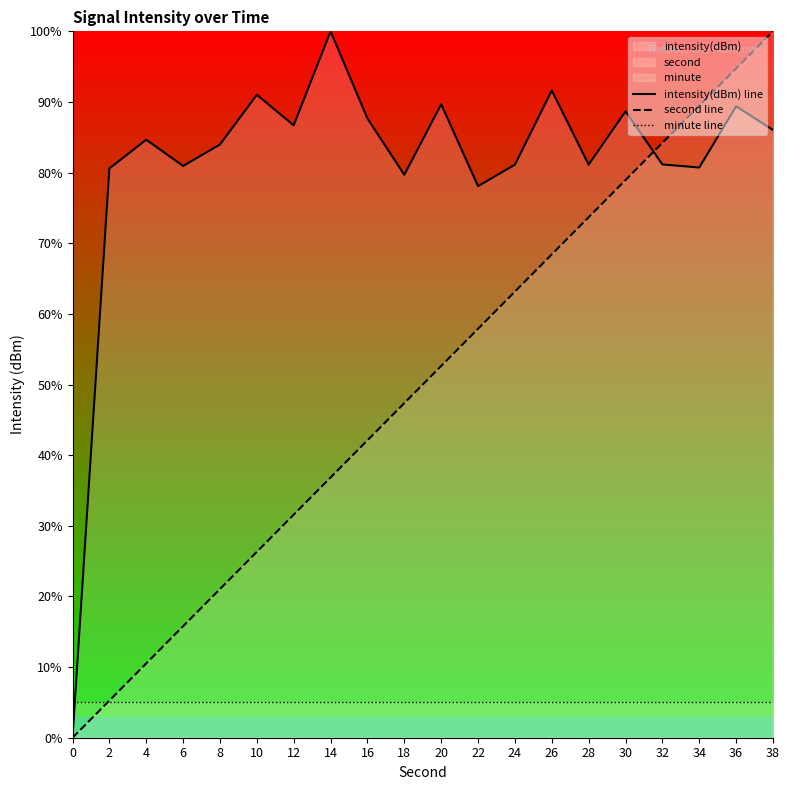

True or false: intensity(dBm) line and second line intersect in this chart.

True